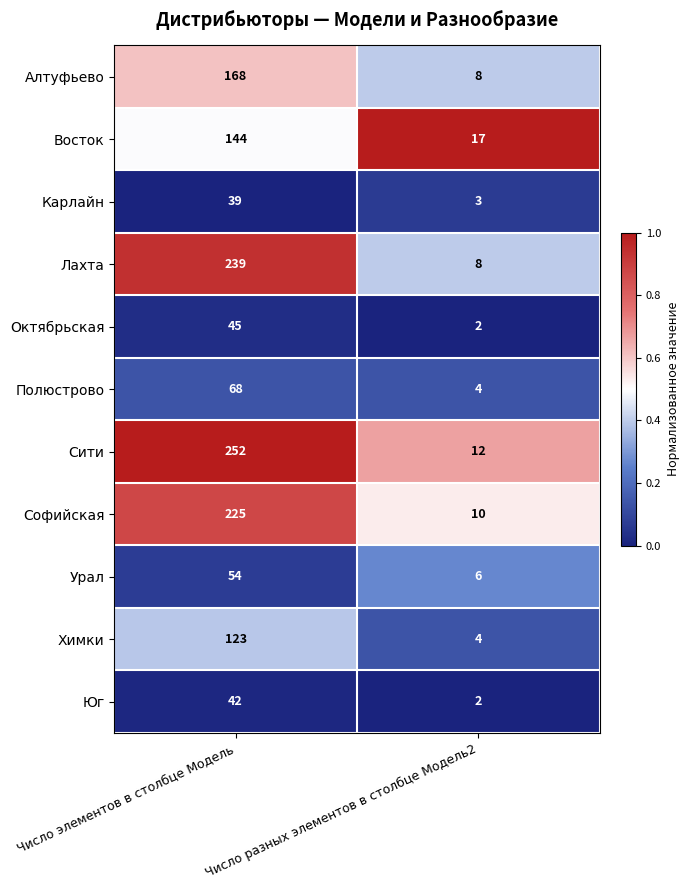

True or false: Алтуфьево has a value of 66 at Число элементов в столбце Модель.

False